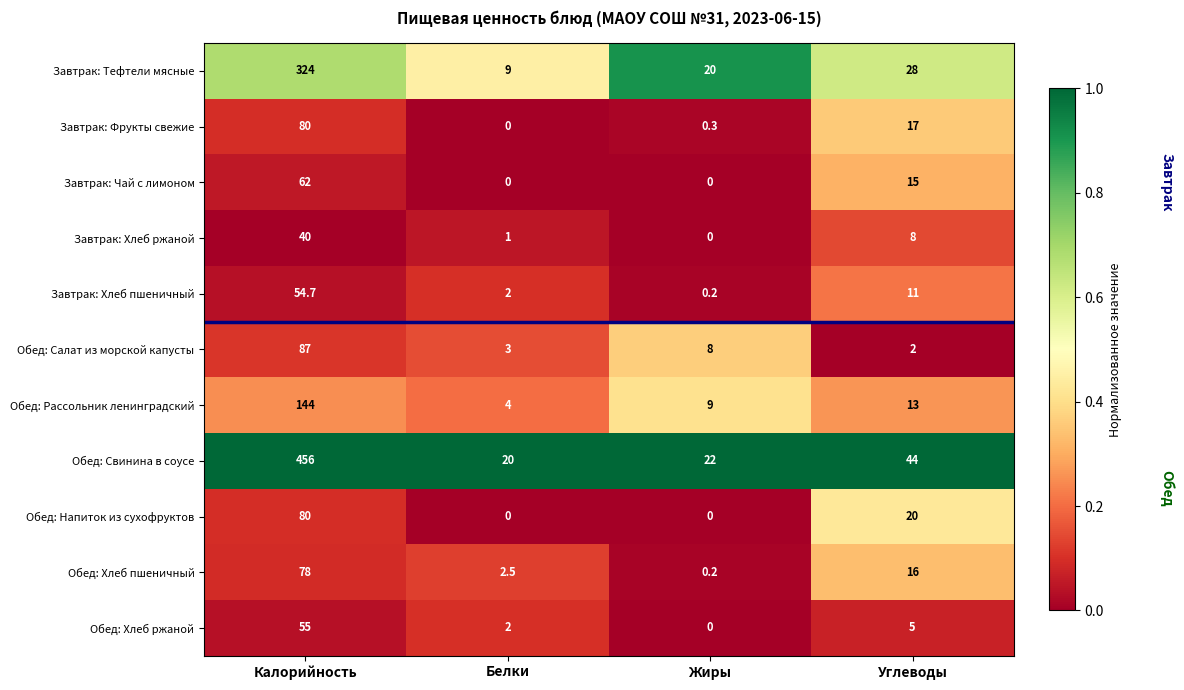

Rank the categories by Обед: Свинина в соусе value from highest to lowest.

Калорийность, Углеводы, Жиры, Белки